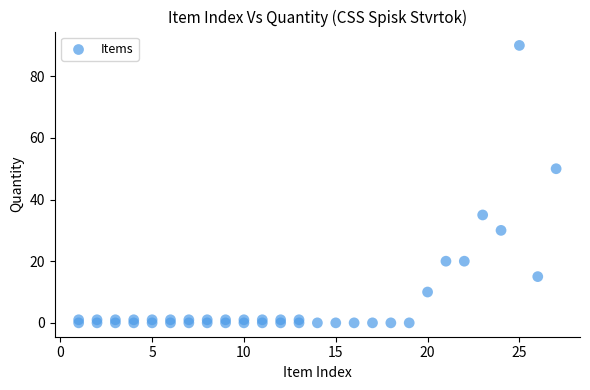

What Y value in the scatter plot is closest to 45?

50